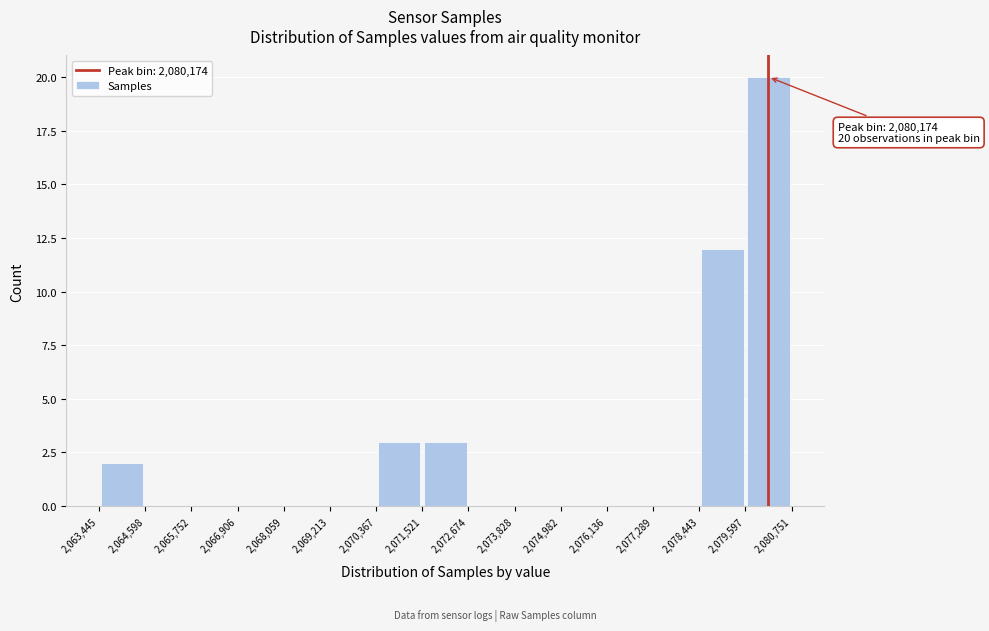

Which range on the x-axis has the tallest bar?

2,079,597 to 2,080,751